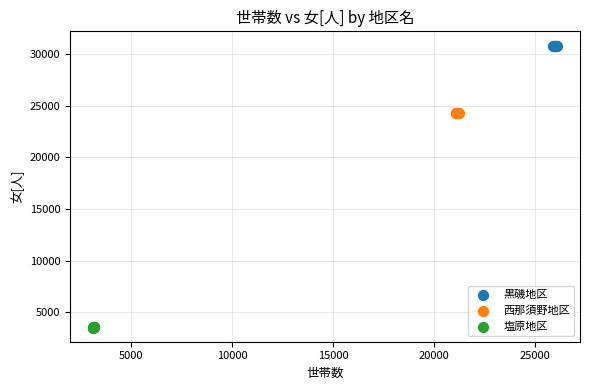

What are all the series names shown in the legend?

黒磯地区, 西那須野地区, 塩原地区